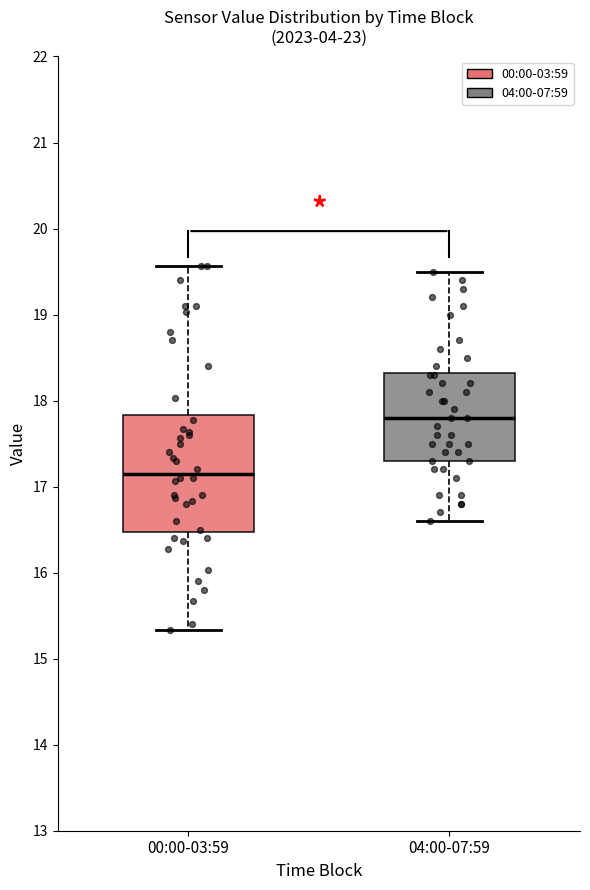

Reading left to right, transcribe this box plot: for each box, give where its median line is, the range the box spans, and where its two whiskers end, as read against the y-axis. The values are not printed on the chart, so give them approximately, as read against the axis.

00:00-03:59: median 17.2, box 16.5 to 17.8, whiskers 15.3 to 19.6
04:00-07:59: median 17.8, box 17.3 to 18.3, whiskers 16.6 to 19.5